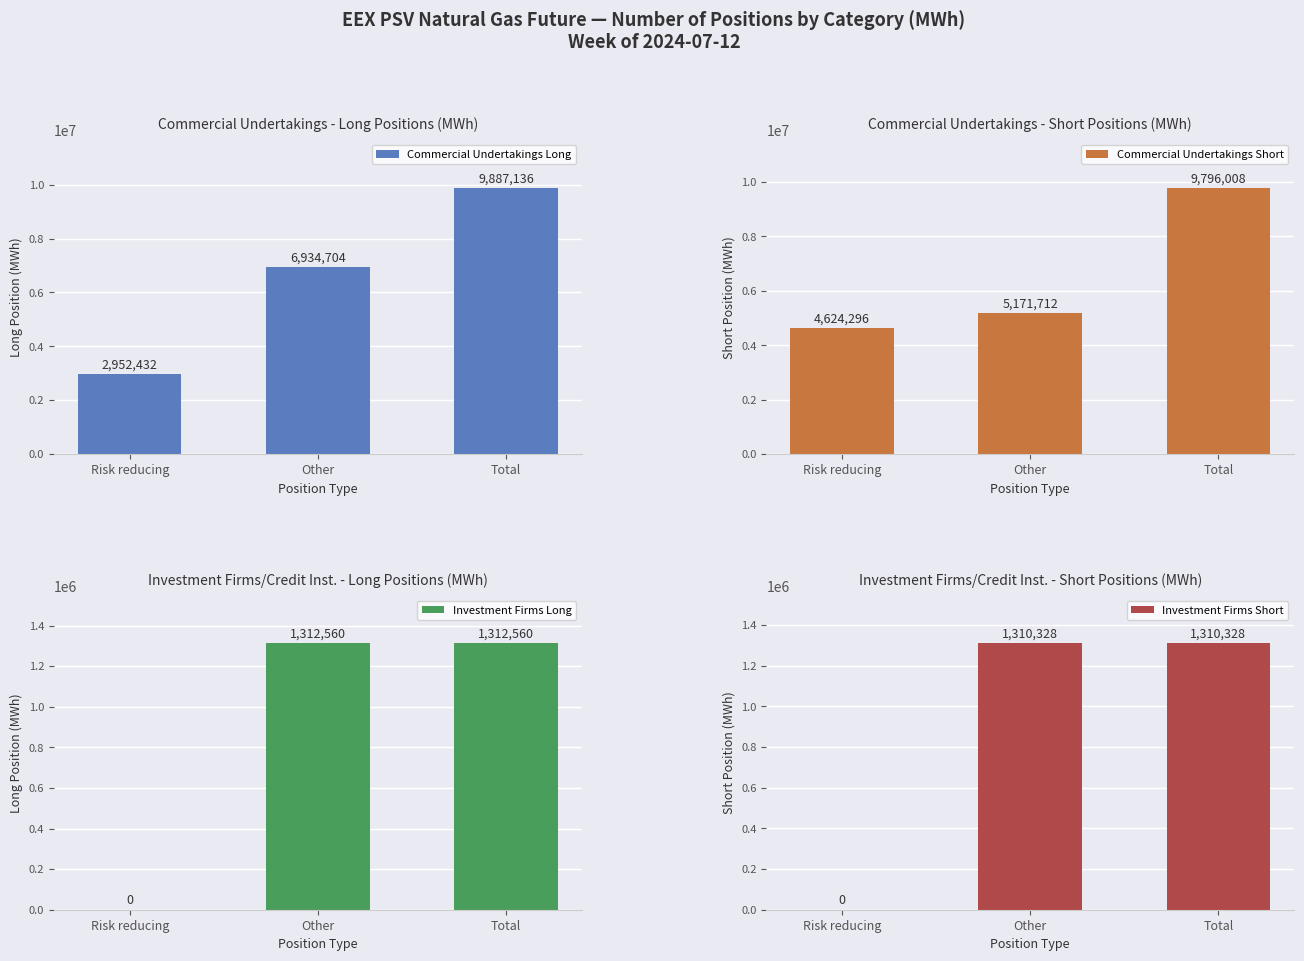

What are all the series names shown in the legend?

Commercial Undertakings Long, Commercial Undertakings Short, Investment Firms Long, Investment Firms Short